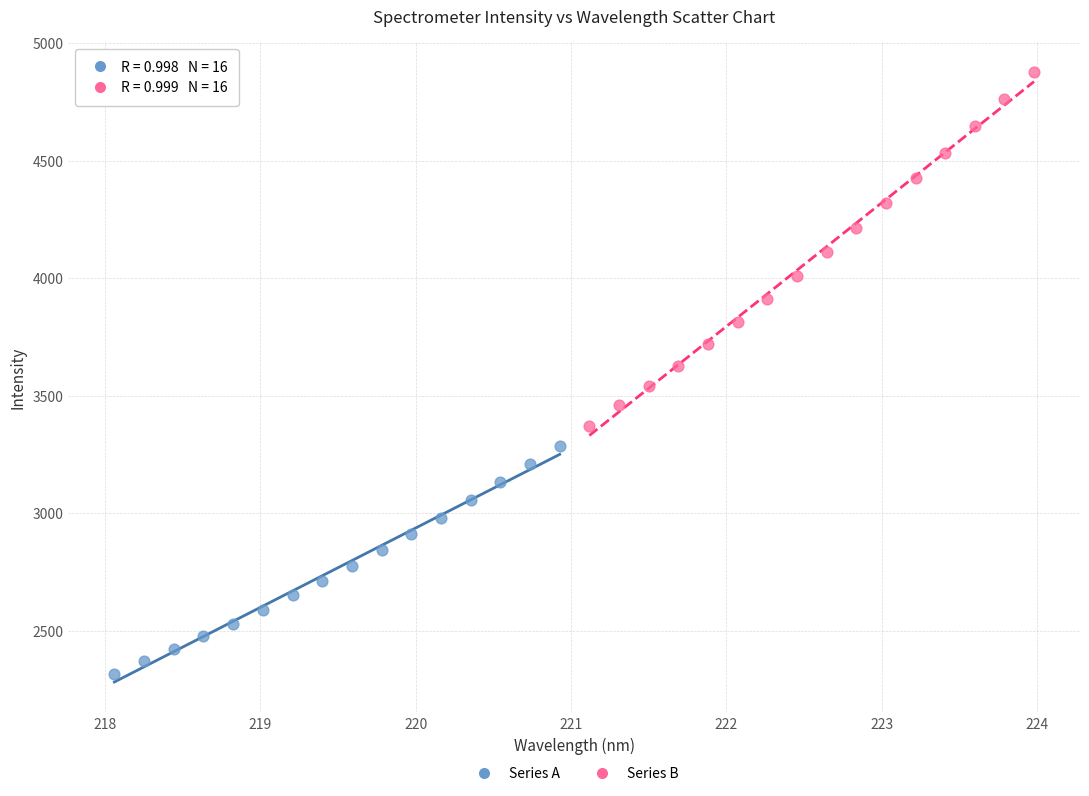

Which series reaches the minimum Y coordinate?

Series A